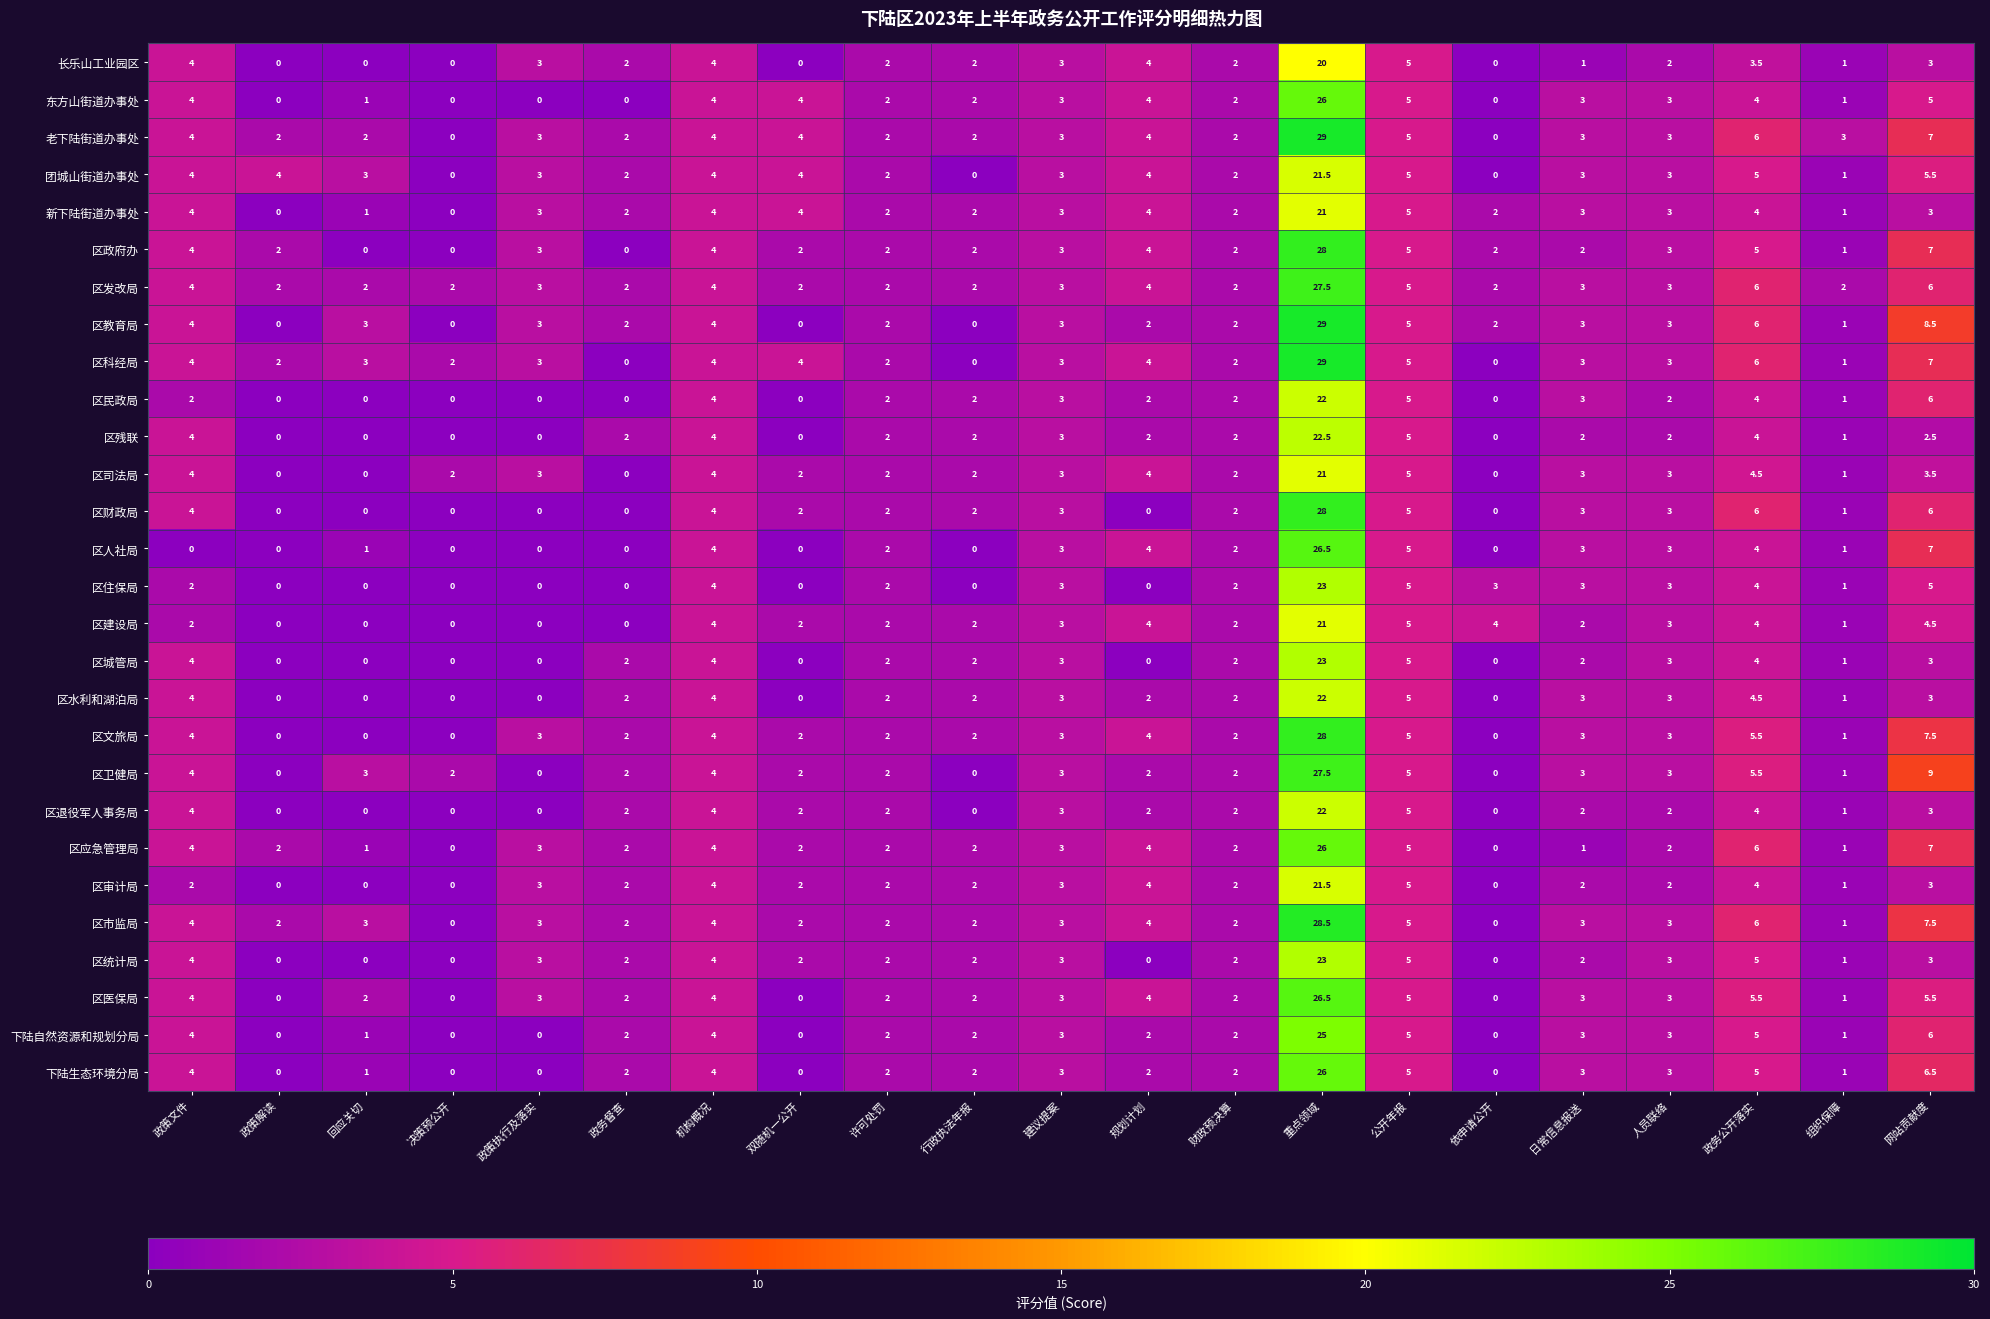

The value of 区教育局 at 双随机一公开 is -16.5. True or false?

False